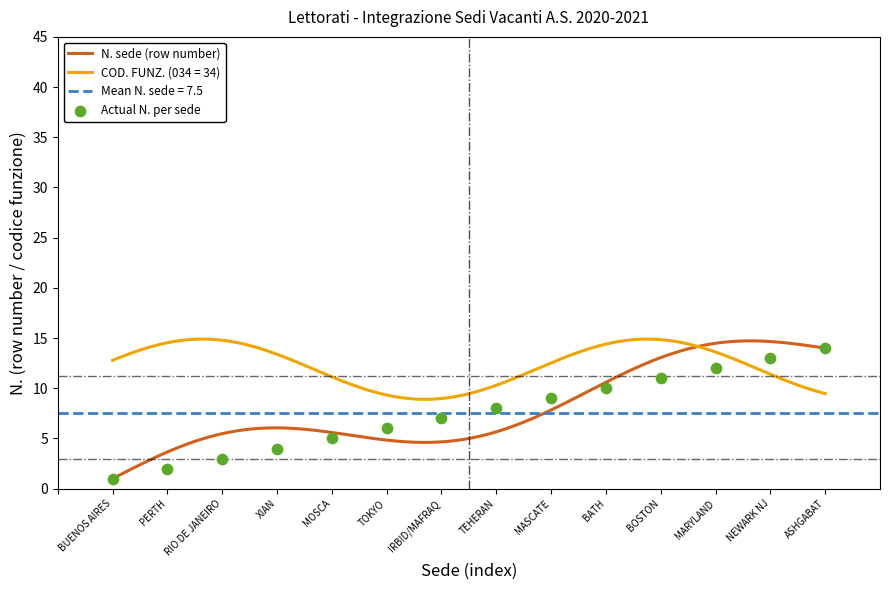

Which has a higher value, RIO DE JANEIRO or XIAN?

XIAN